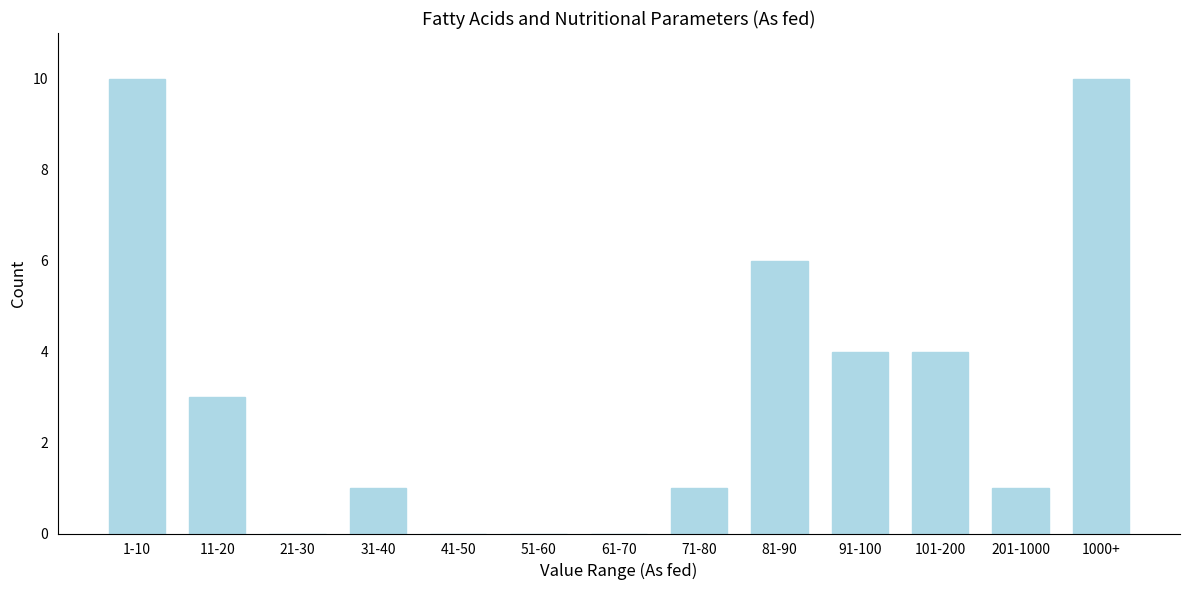

Reading left to right, what are all the values shown in this chart?

1-10=10	11-20=3	21-30=0	31-40=1	41-50=0	51-60=0	61-70=0	71-80=1	81-90=6	91-100=4	101-200=4	201-1000=1	1000+=10